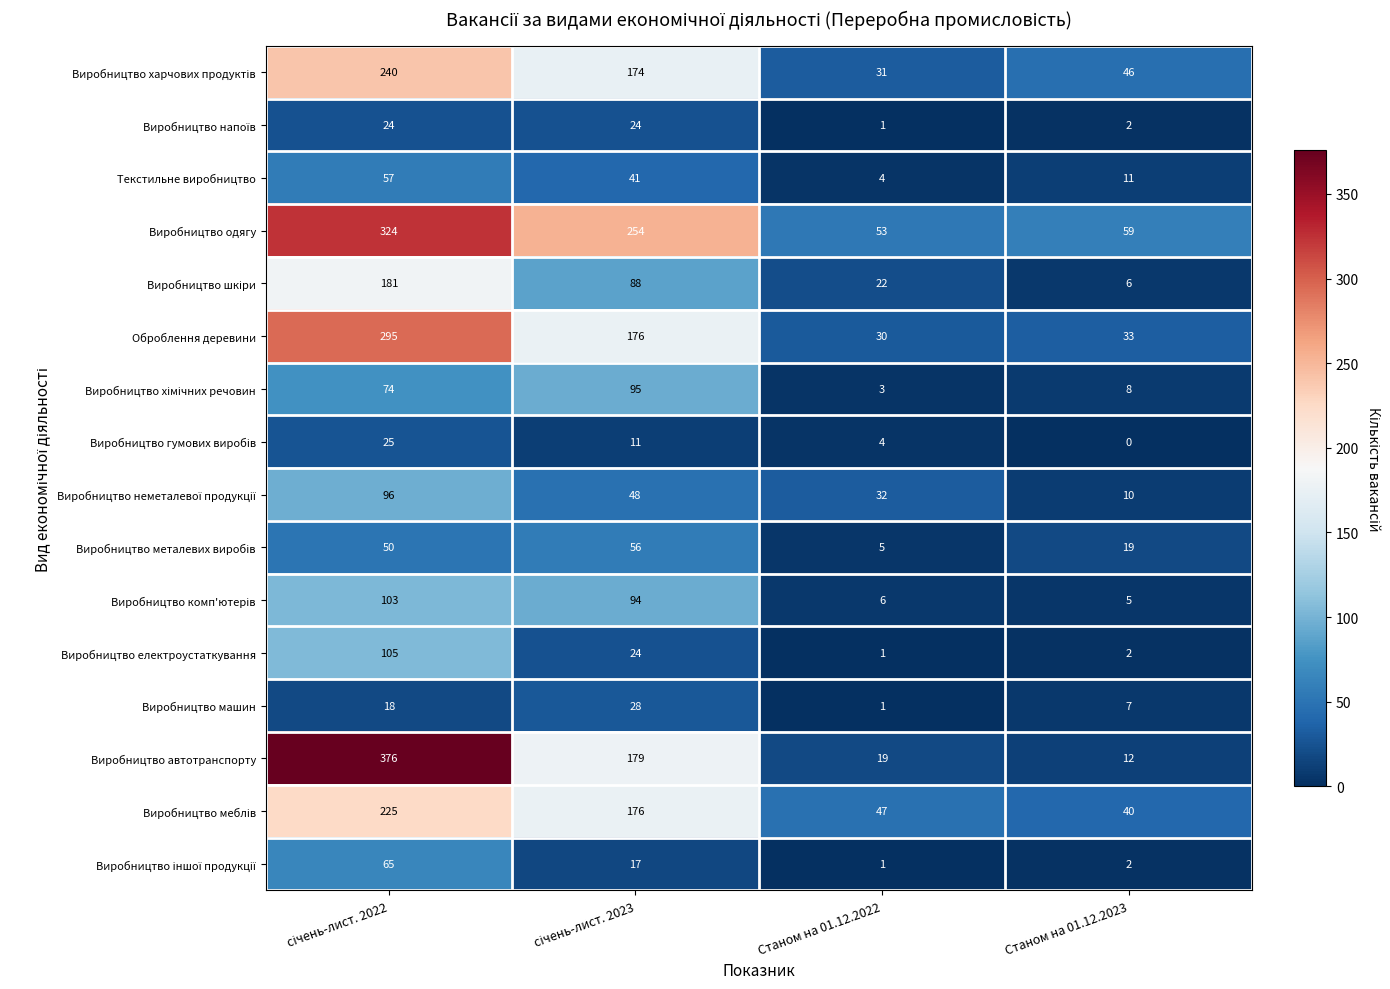

Is it true that Виробництво автотранспорту equals 6 at Станом на 01.12.2022?

False